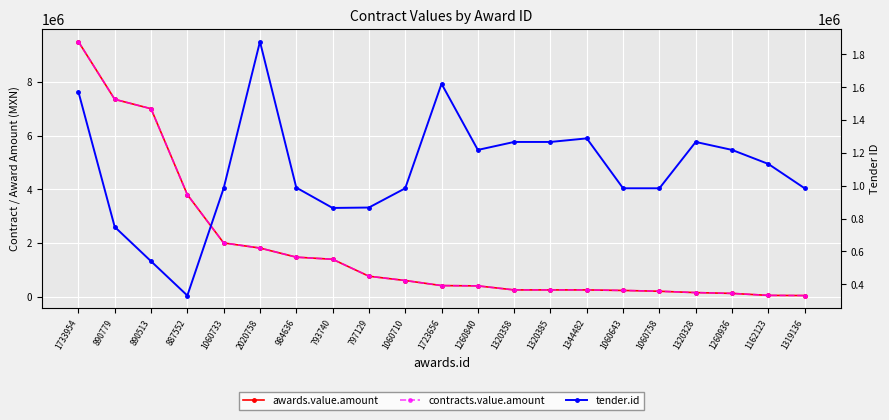

What is the label of the 13th point from the right?

797129